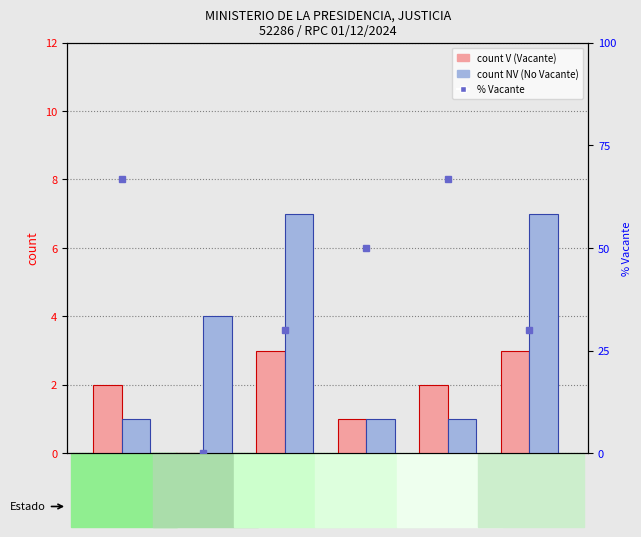

What position from the right is GERENCIAS
TERRIT.?

1